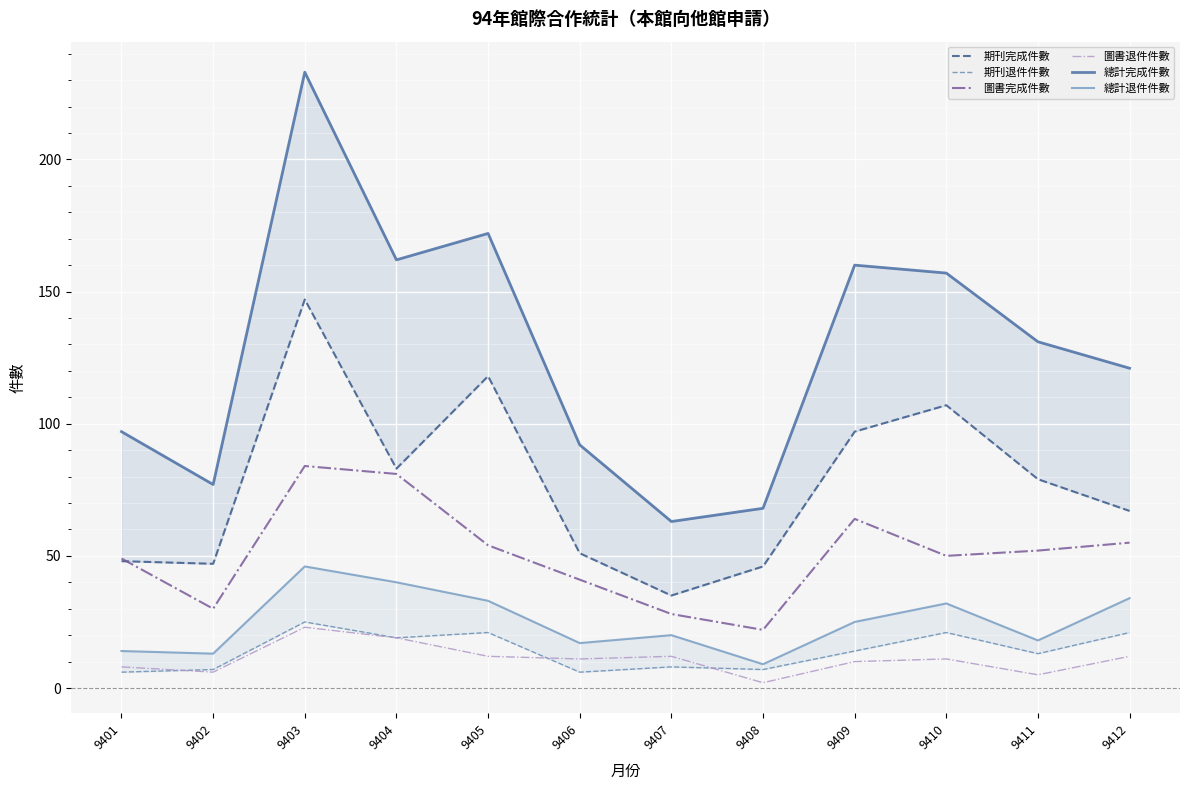

Which label corresponds to the largest value in the chart?

9403